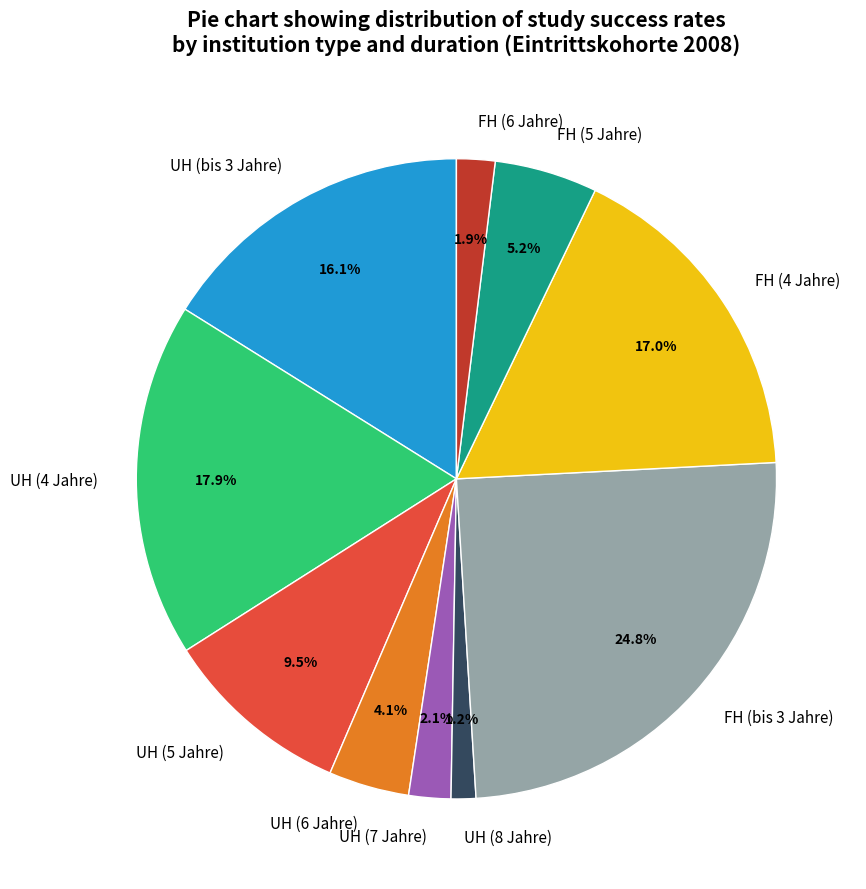

Which has a higher value, FH (6 Jahre) or FH (5 Jahre)?

FH (5 Jahre)